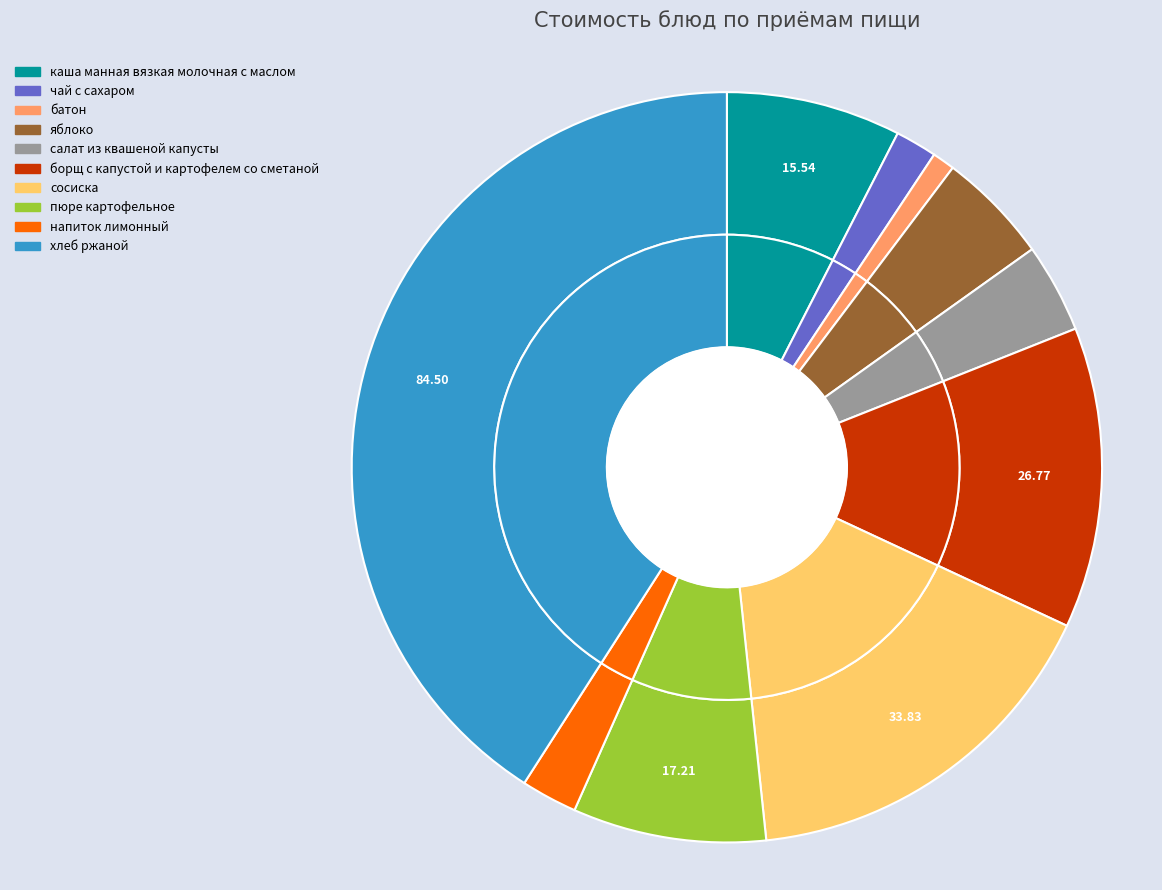

To the nearest percent, what percentage of the pie is салат из квашеной капусты?

4%